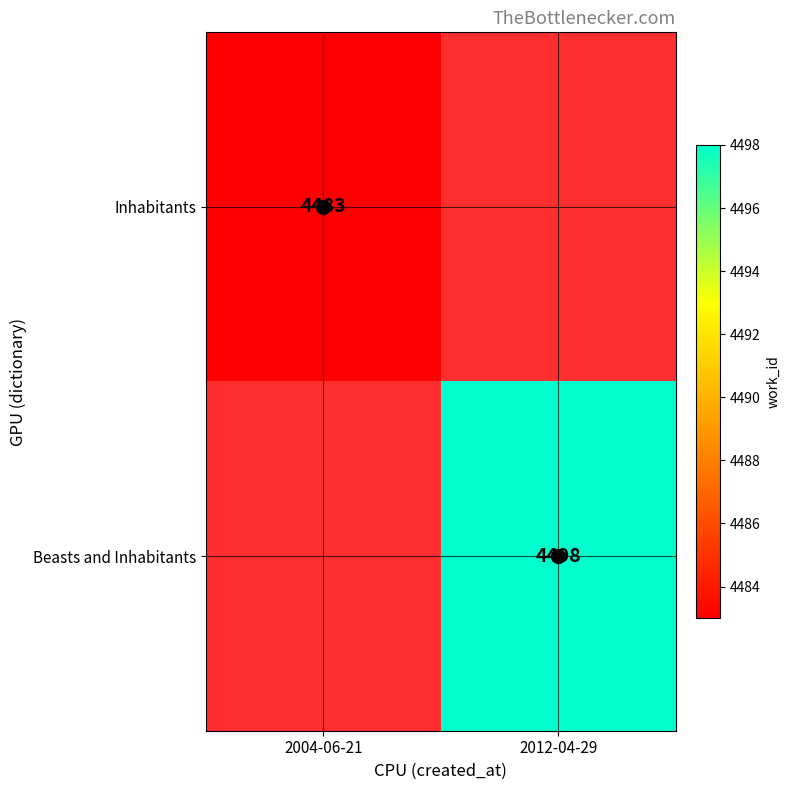

Rank the series by their average value, from highest to lowest.

Beasts and Inhabitants, Inhabitants